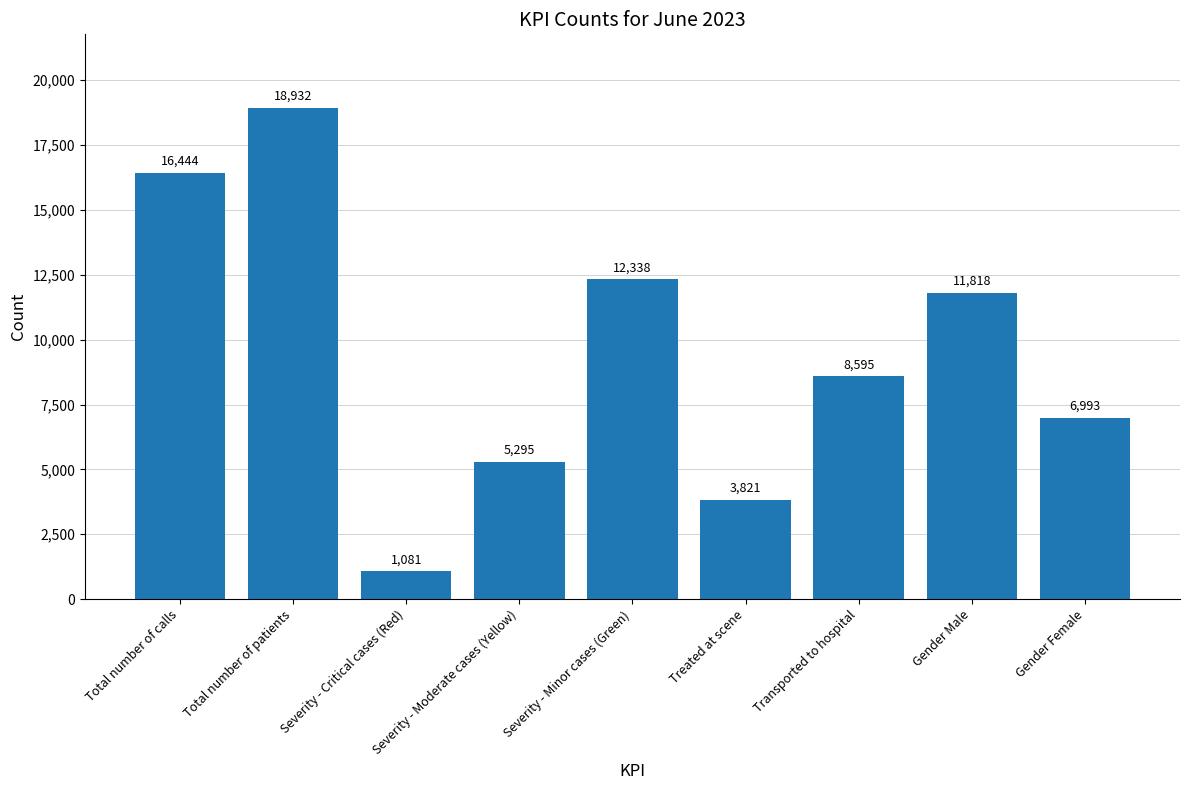

The chart shows a value of 6759 at Total number of calls. True or false?

False